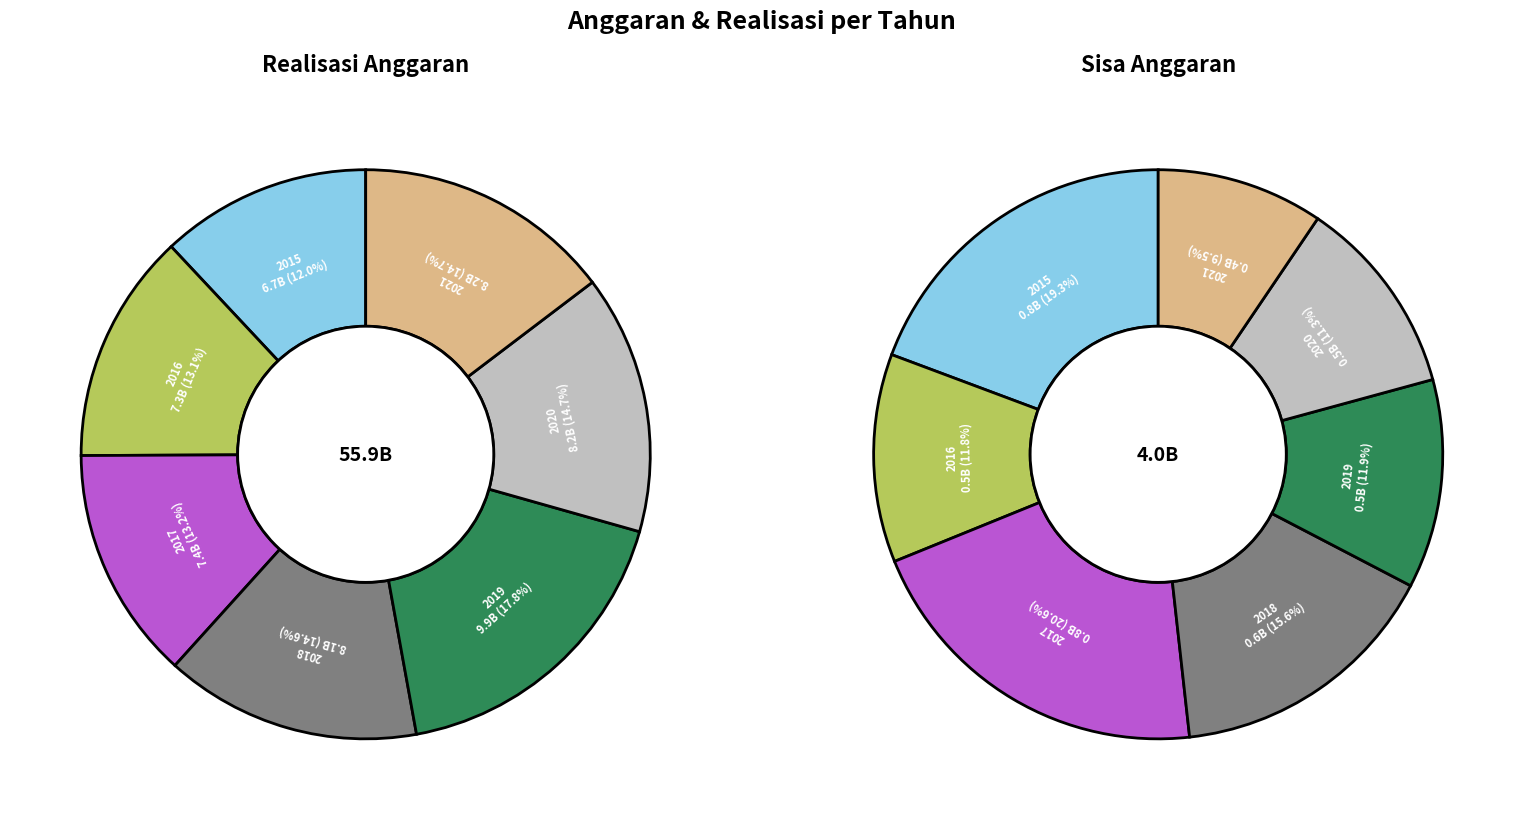

Which category has the smallest portion of the pie?

2021